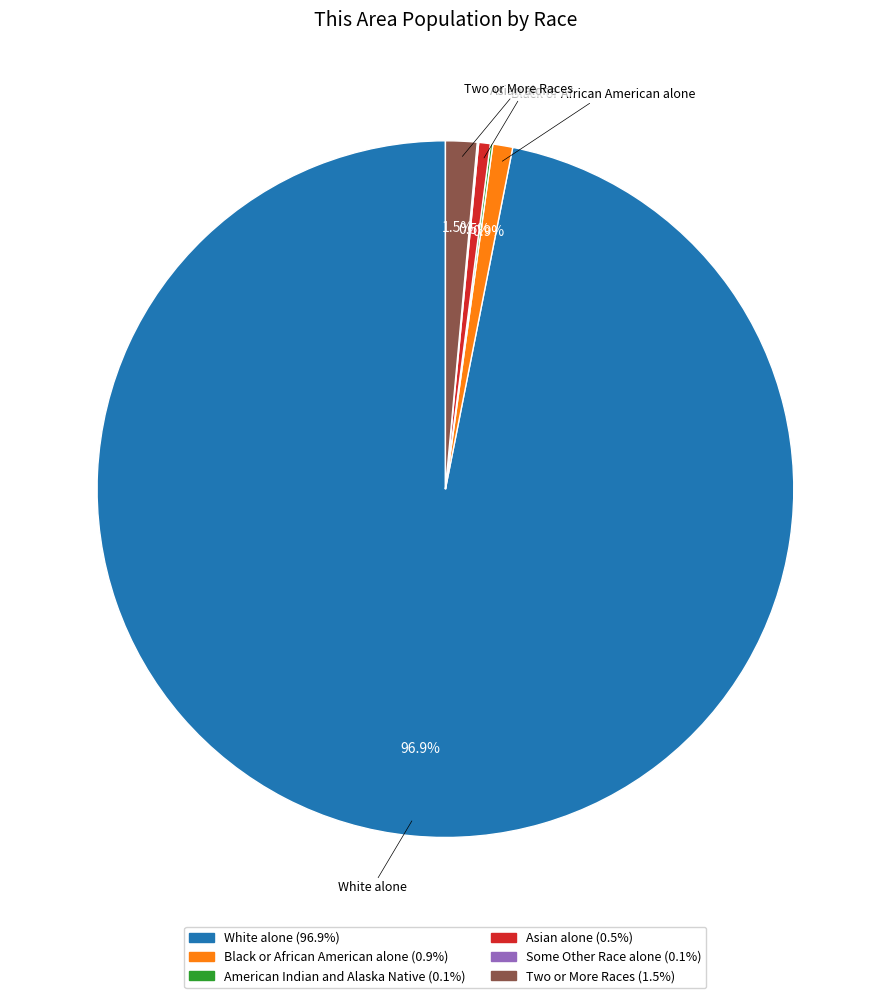

Does any single category account for the majority?

Yes